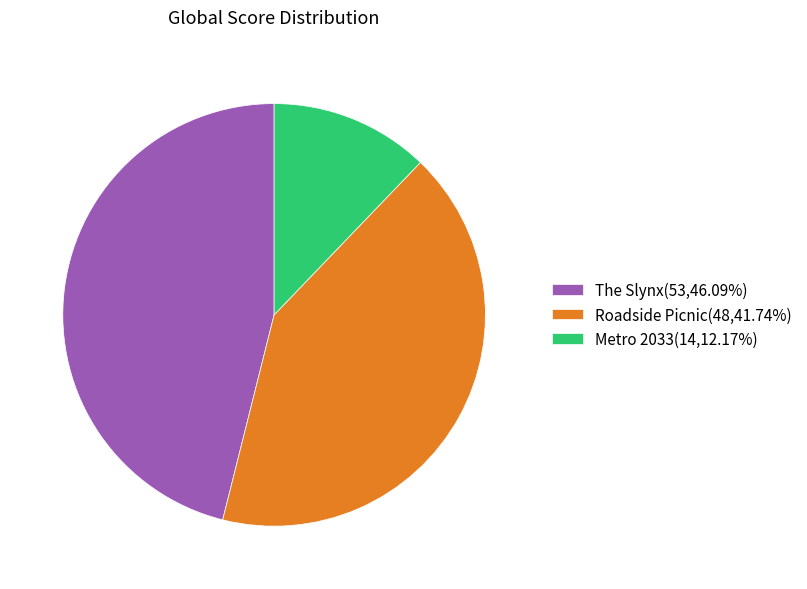

How many segments does this pie chart have?

3